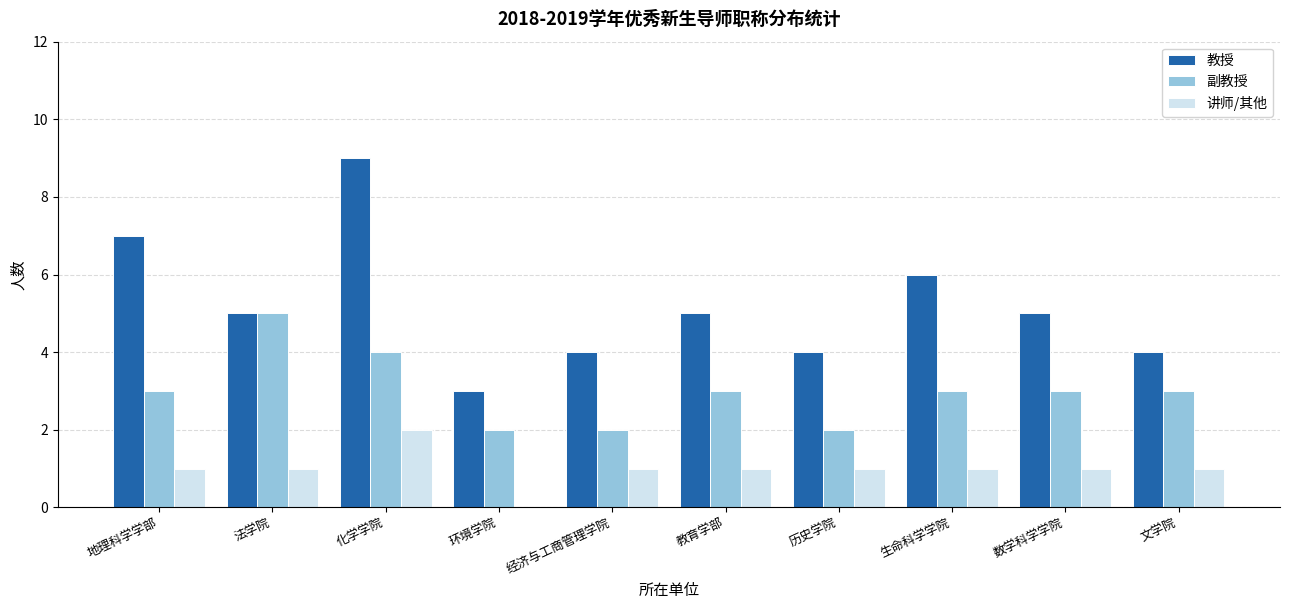

True or false: 副教授 has a value of 1 at 历史学院.

False